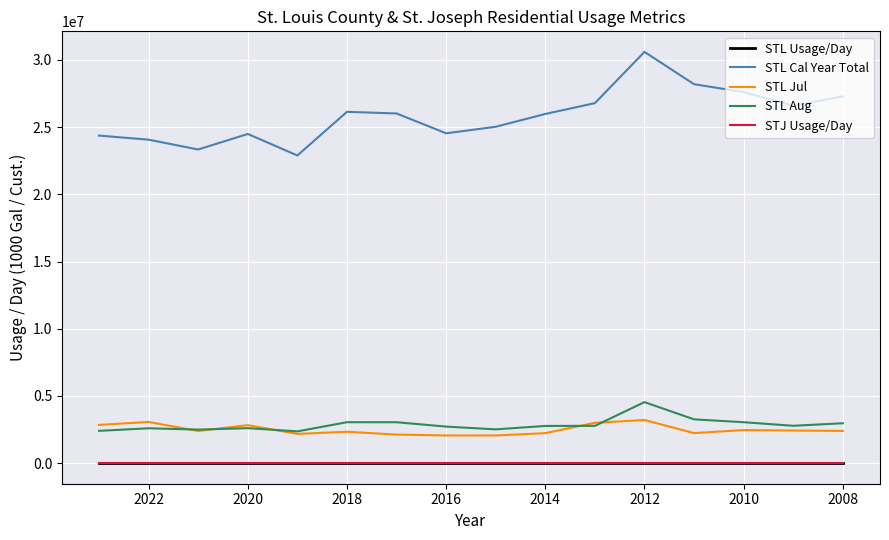

The STL Cal Year Total series shows 20187169.5 at 2012. True or false?

False